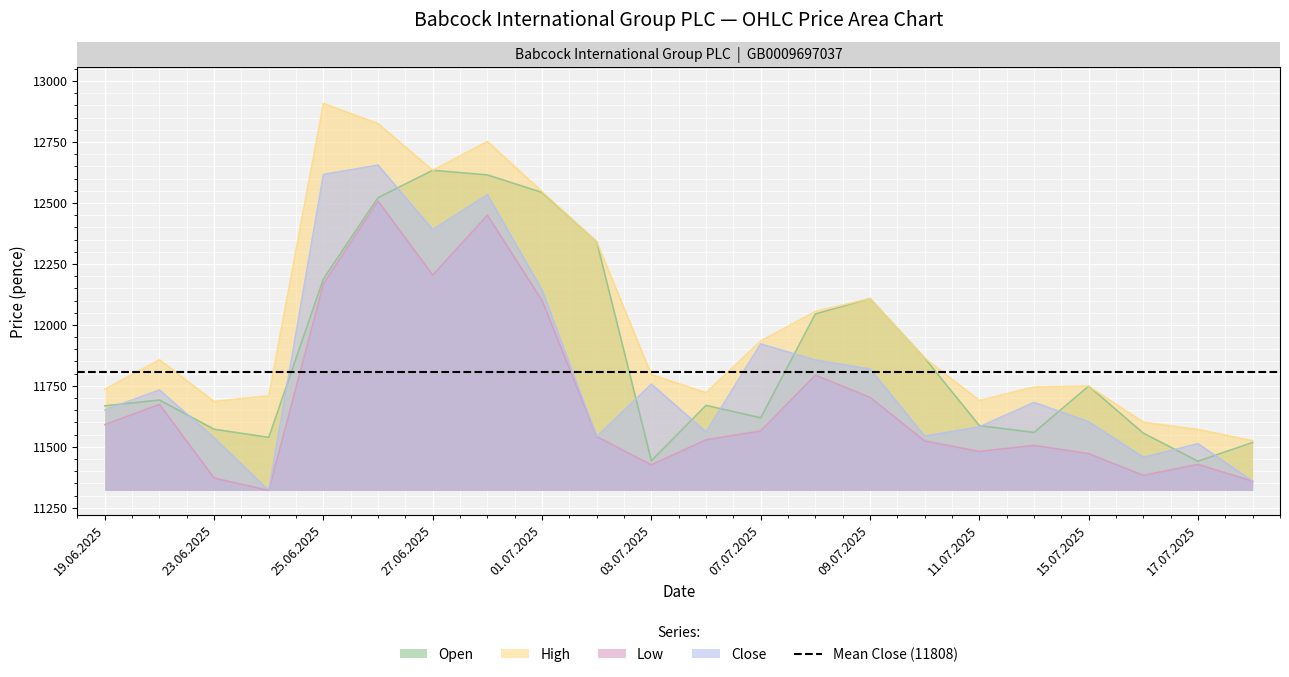

Rank the categories by Close value from highest to lowest.

26.06.2025, 25.06.2025, 30.06.2025, 27.06.2025, 01.07.2025, 07.07.2025, 08.07.2025, 09.07.2025, 03.07.2025, 20.06.2025, 14.07.2025, 19.06.2025, 15.07.2025, 11.07.2025, 04.07.2025, 10.07.2025, 02.07.2025, 23.06.2025, 17.07.2025, 16.07.2025, 18.07.2025, 24.06.2025